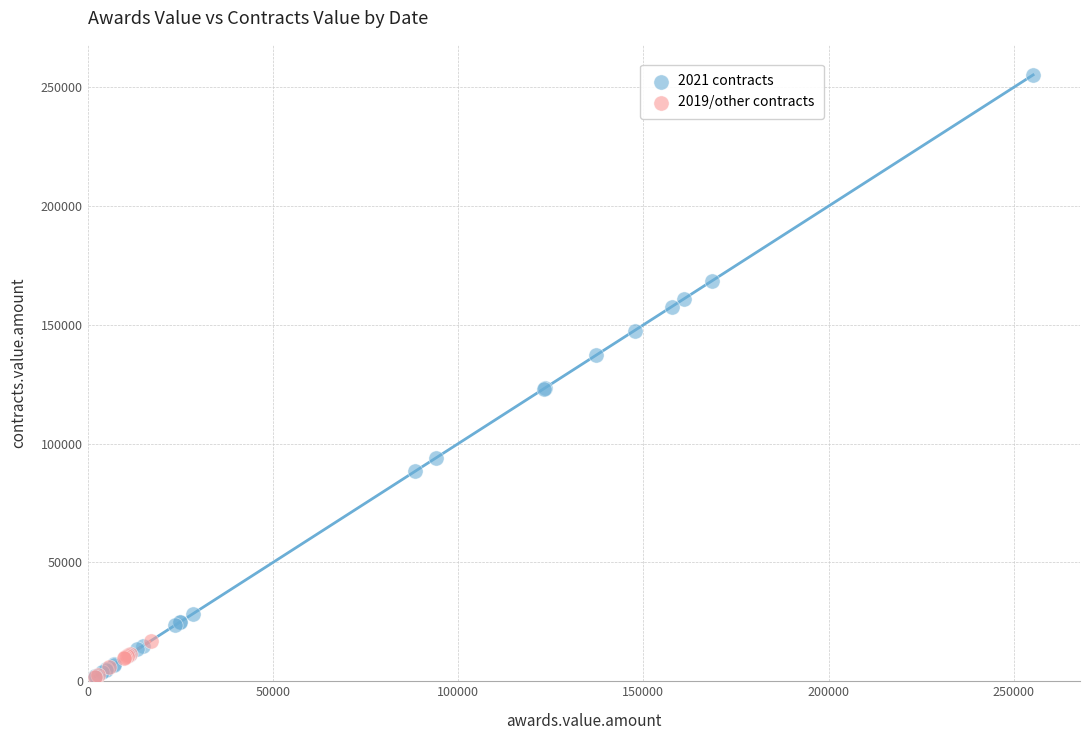

Which series contains the highest Y value?

2021 contracts